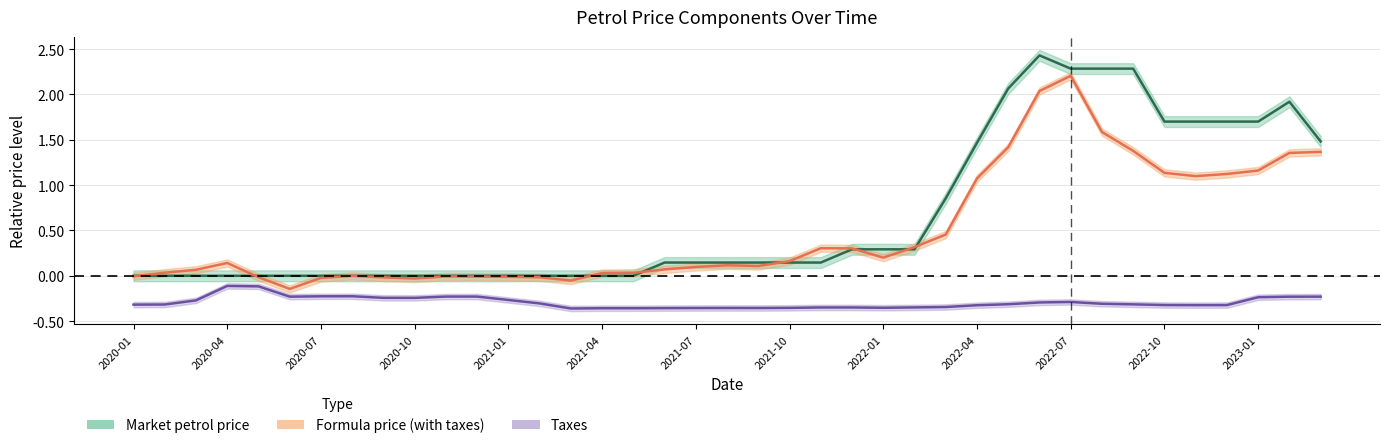

True or false: taxes and market_price intersect in this chart.

False